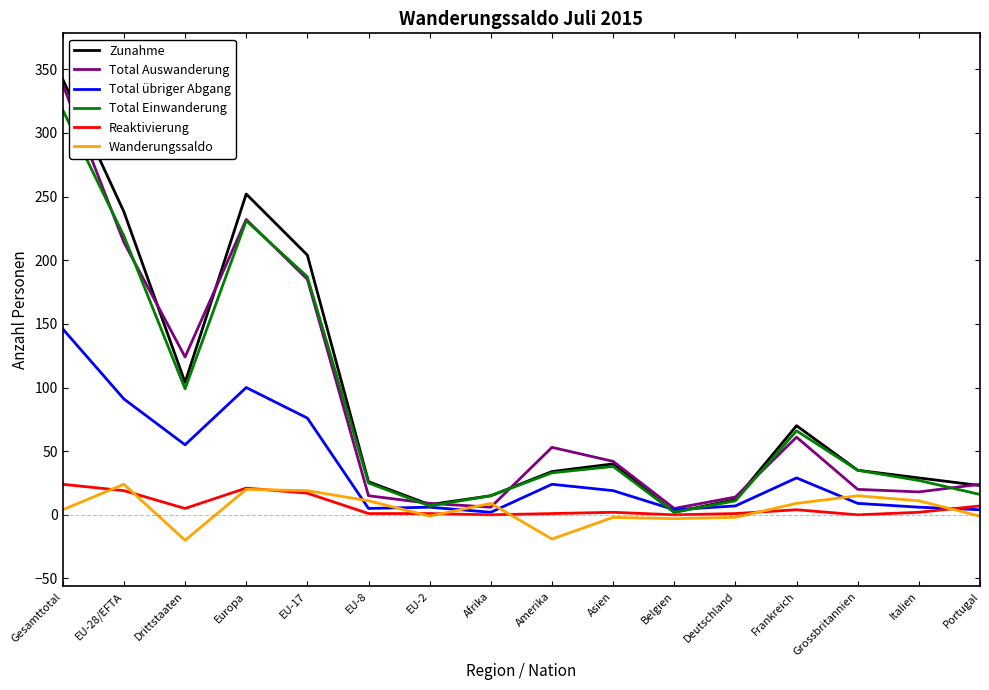

What is the total value across all series at EU-8?

83